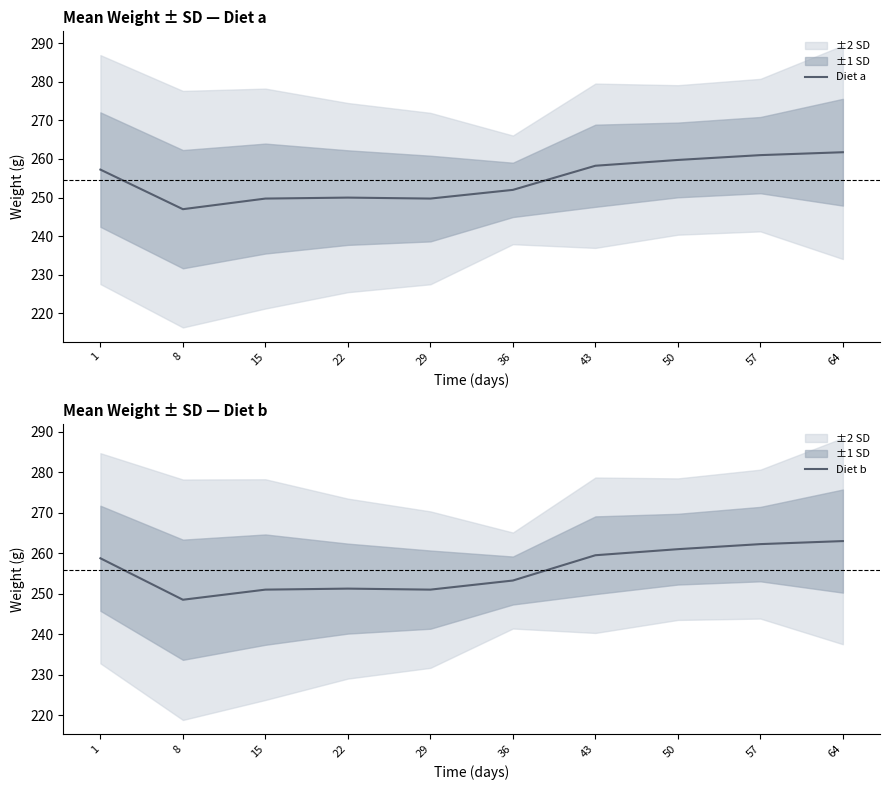

What are all the series names shown in the legend?

Diet a, Diet b